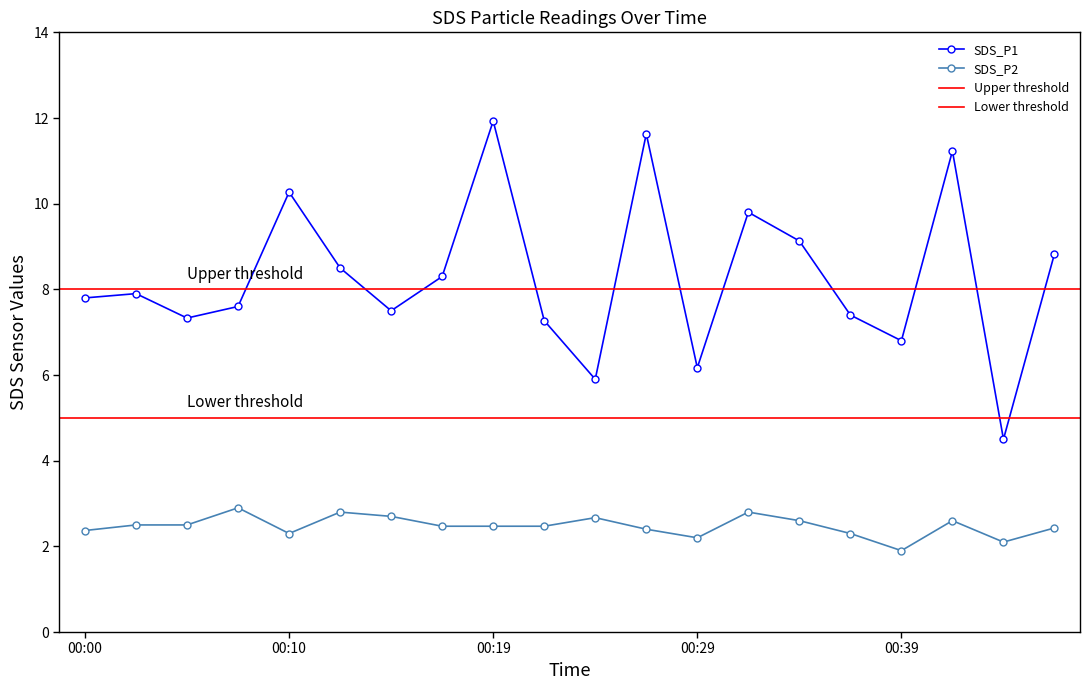

Reading right to left, extract all data points from this chart.

SDS_P1: 8.8	4.5	11.2	6.8	7.4	9.1	9.8	6.2	11.6	5.9	7.3	11.9	8.3	7.5	8.5	10.3	7.6	7.3	7.9	7.8
SDS_P2: 2.4	2.1	2.6	1.9	2.3	2.6	2.8	2.2	2.4	2.7	2.5	2.5	2.5	2.7	2.8	2.3	2.9	2.5	2.5	2.4